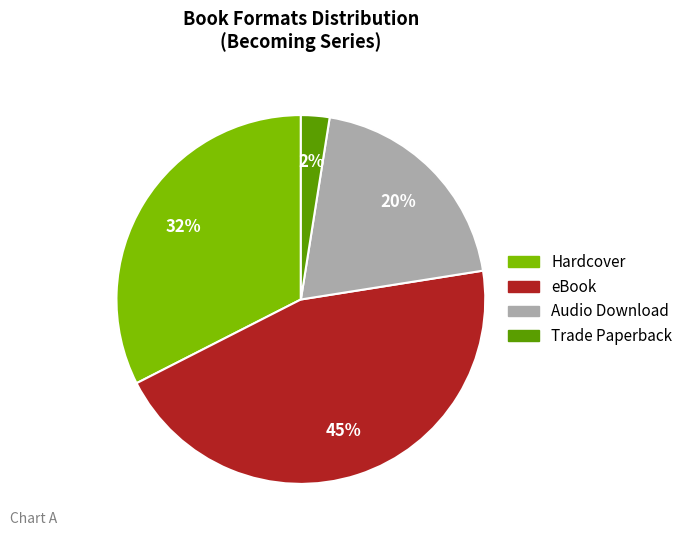

How many slices are in this pie chart?

4